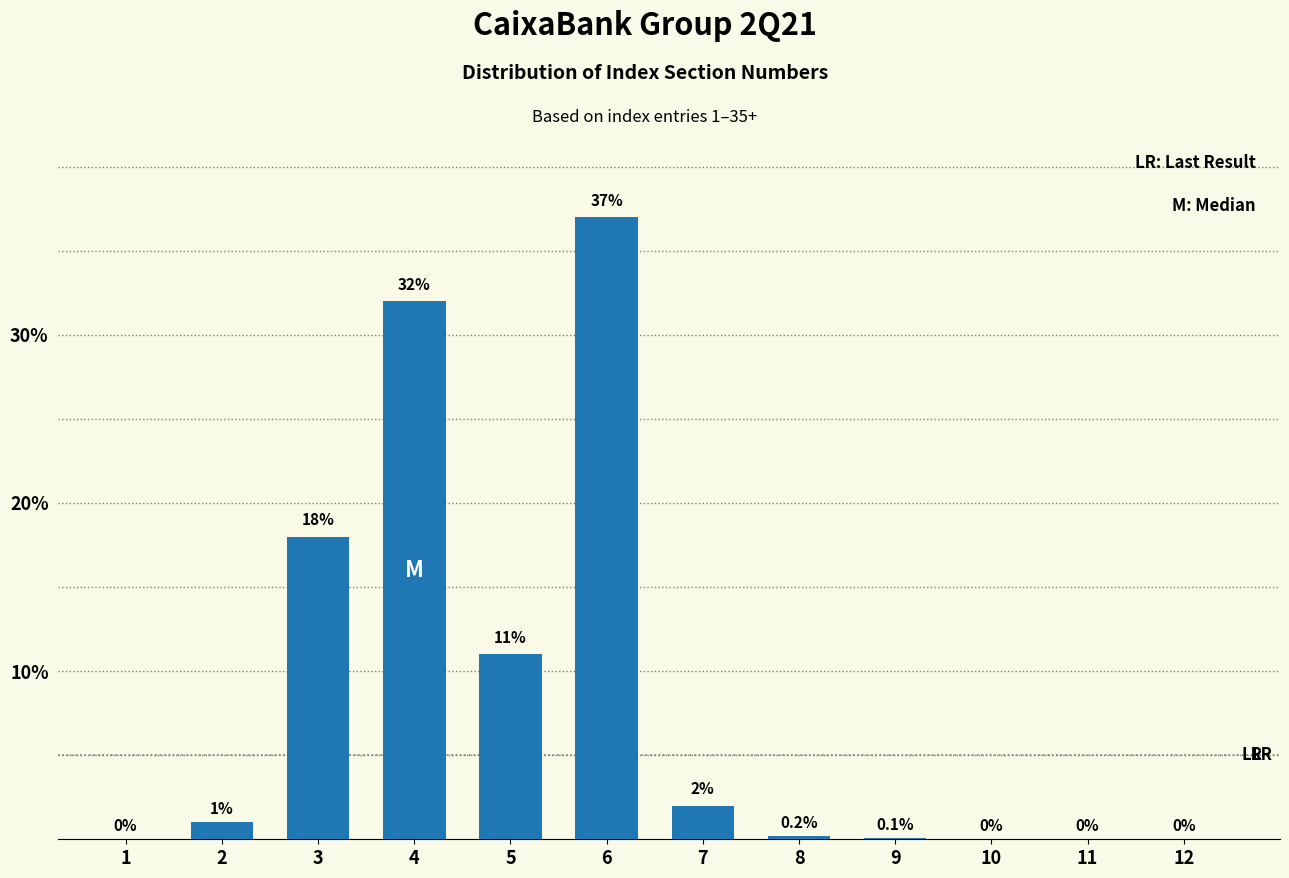

Reading left to right, list all the values displayed in this chart.

1=0.0	2=1.0	3=18.0	4=32.0	5=11.0	6=37.0	7=2.0	8=0.2	9=0.1	10=0.0	11=0.0	12=0.0